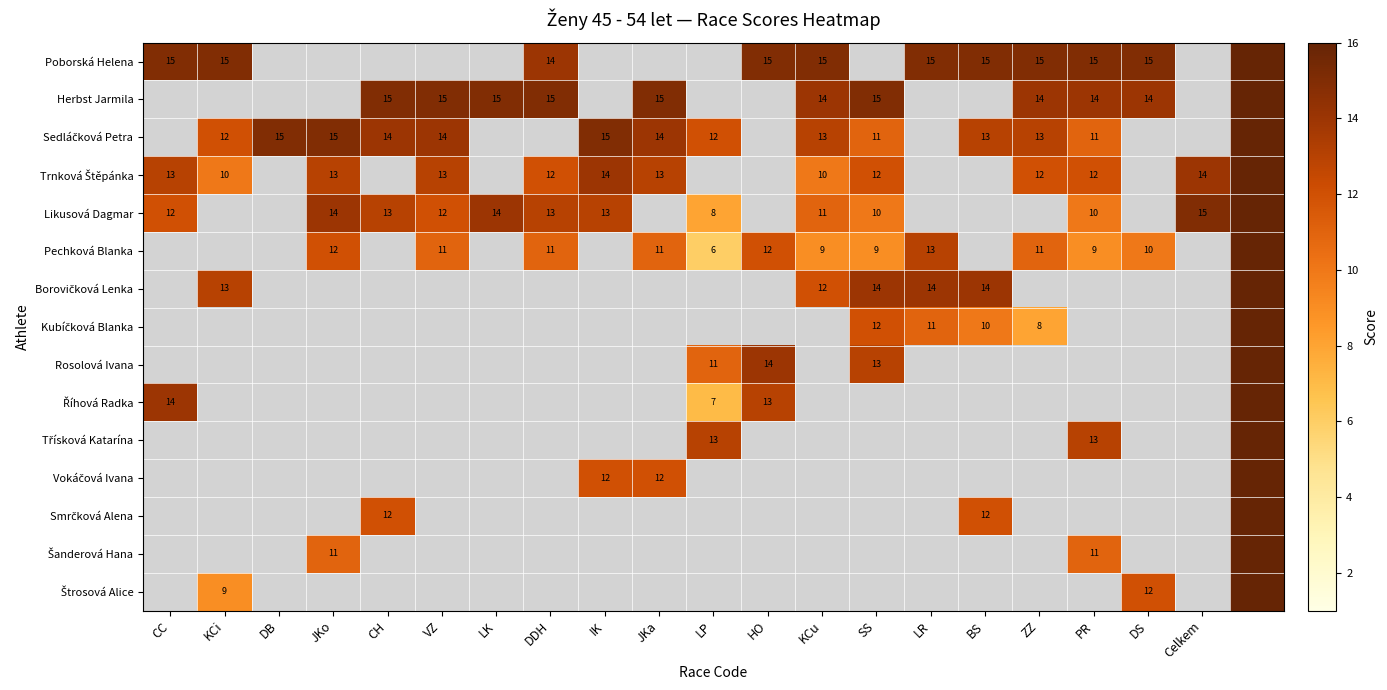

What is the minimum value shown in the chart?

6.0